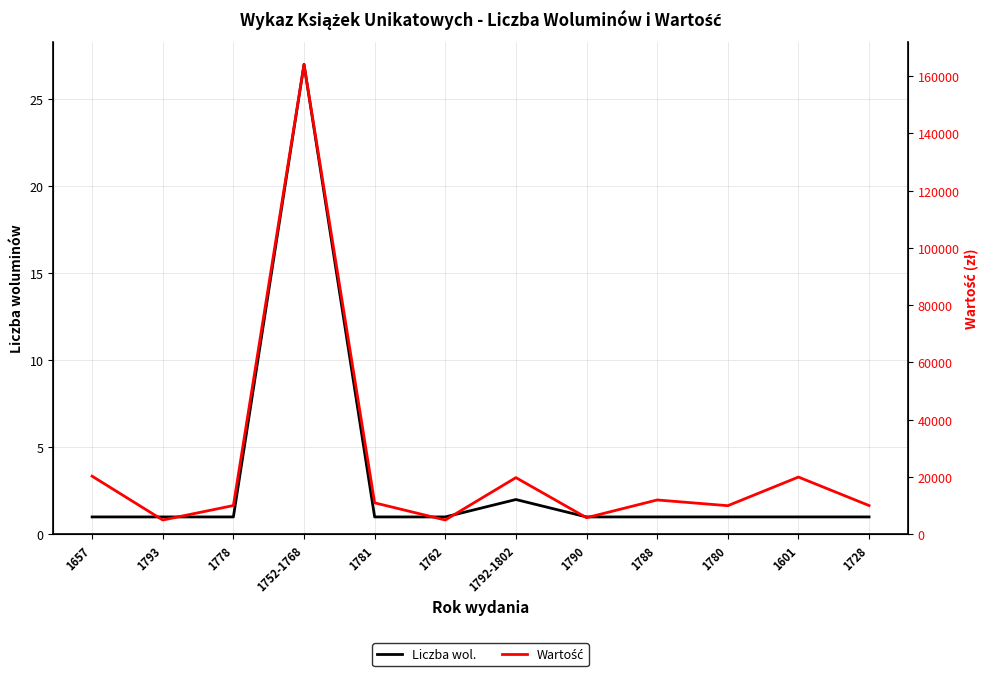

Which series has the widest spread of values?

Wartość